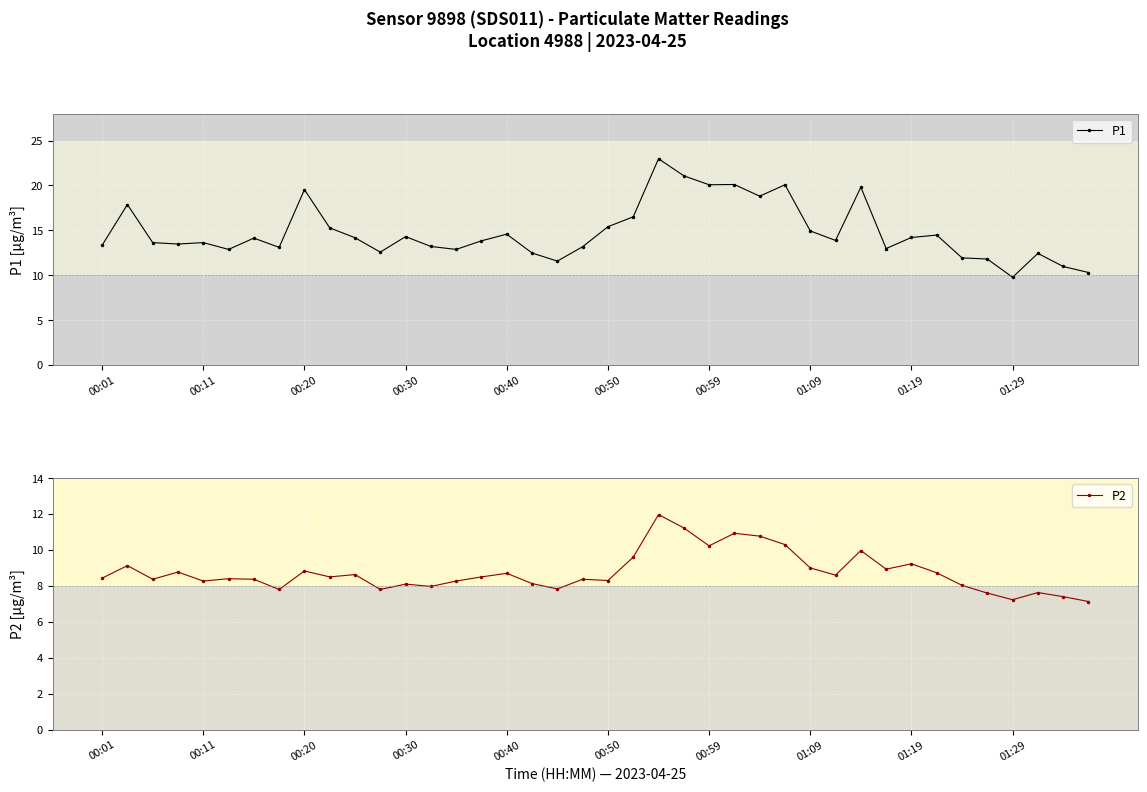

Which series has the largest range (max minus min)?

P1